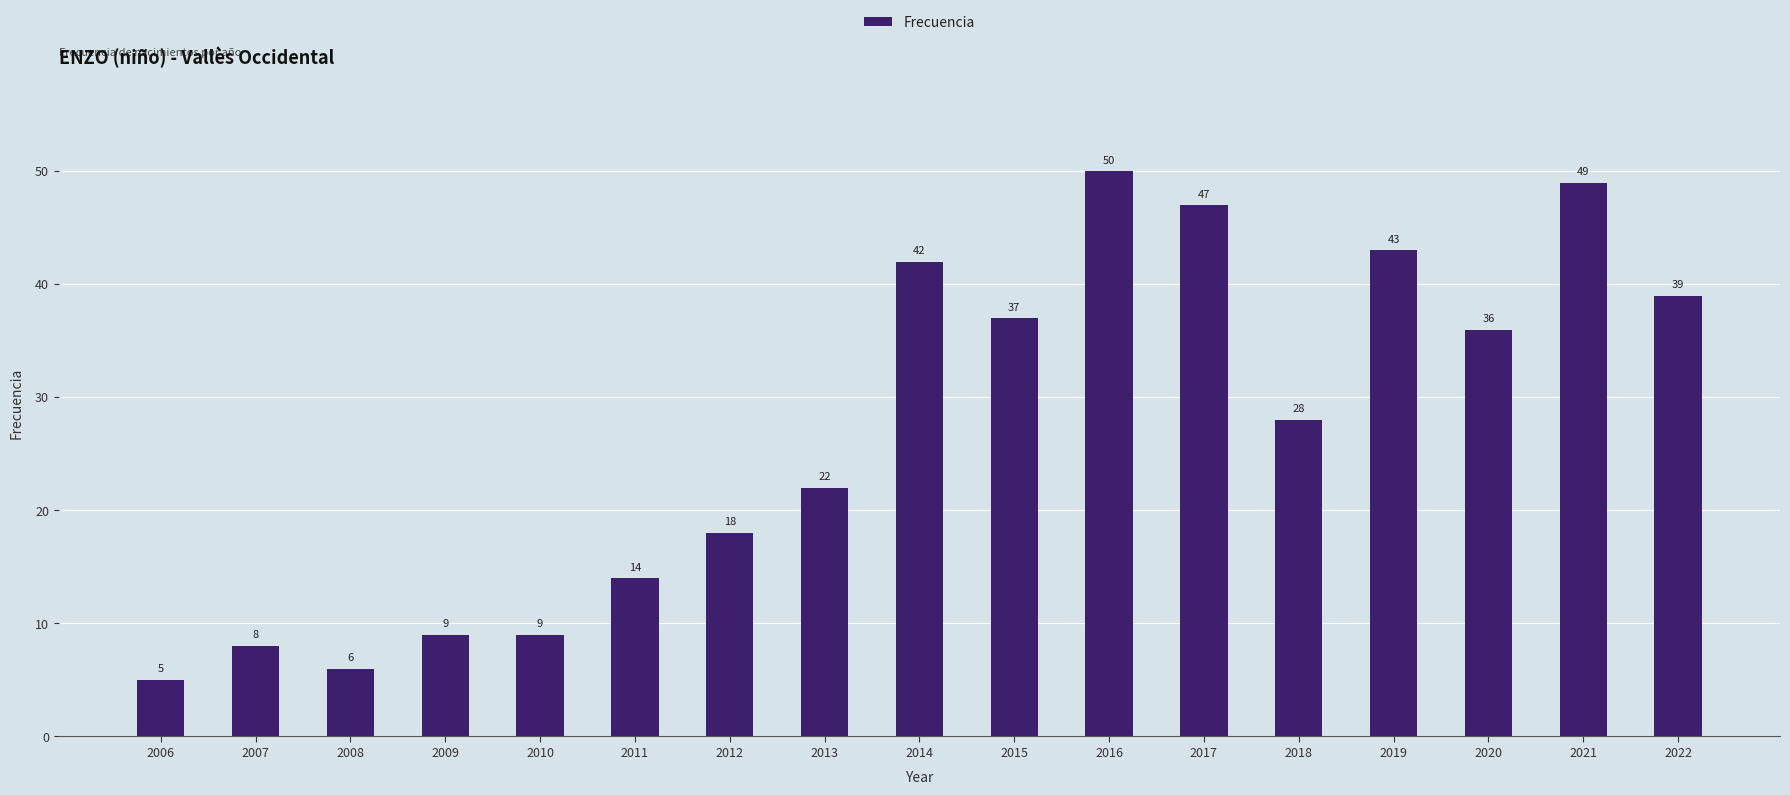

At which category does the chart reach its minimum across all series?

2006